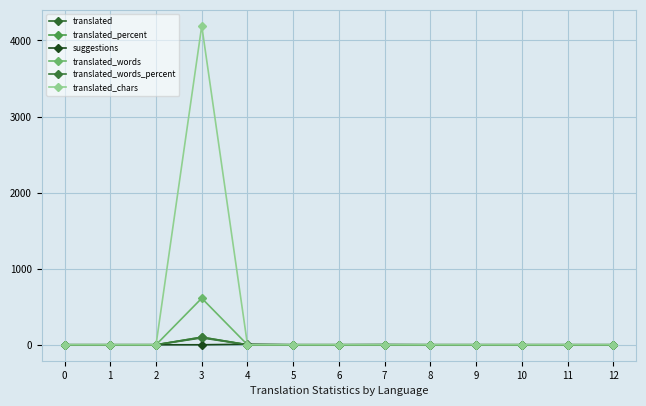

Does the chart have visible grid lines?

Yes